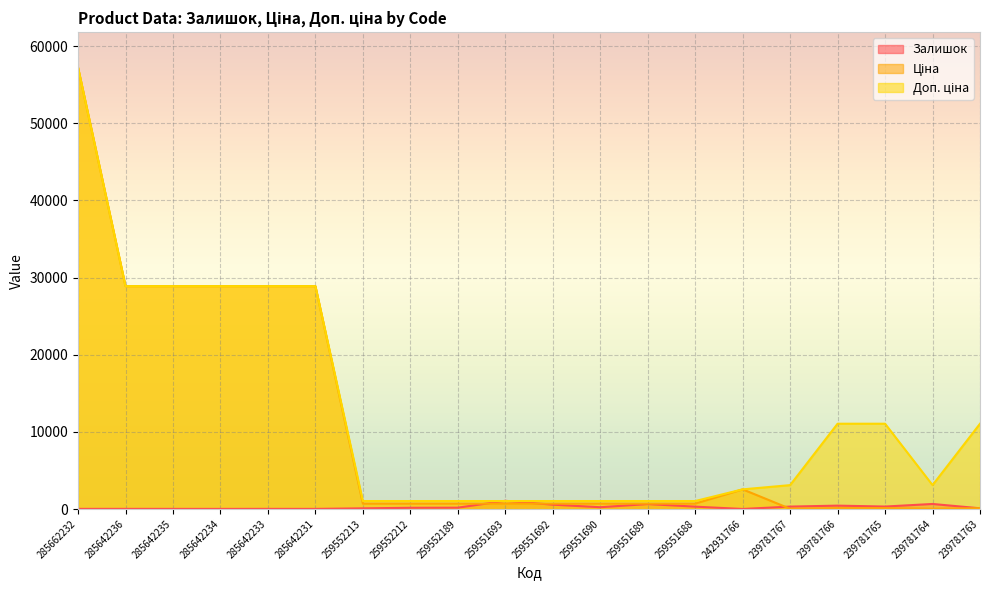

What is the average value of the Ціна series?

10510.6